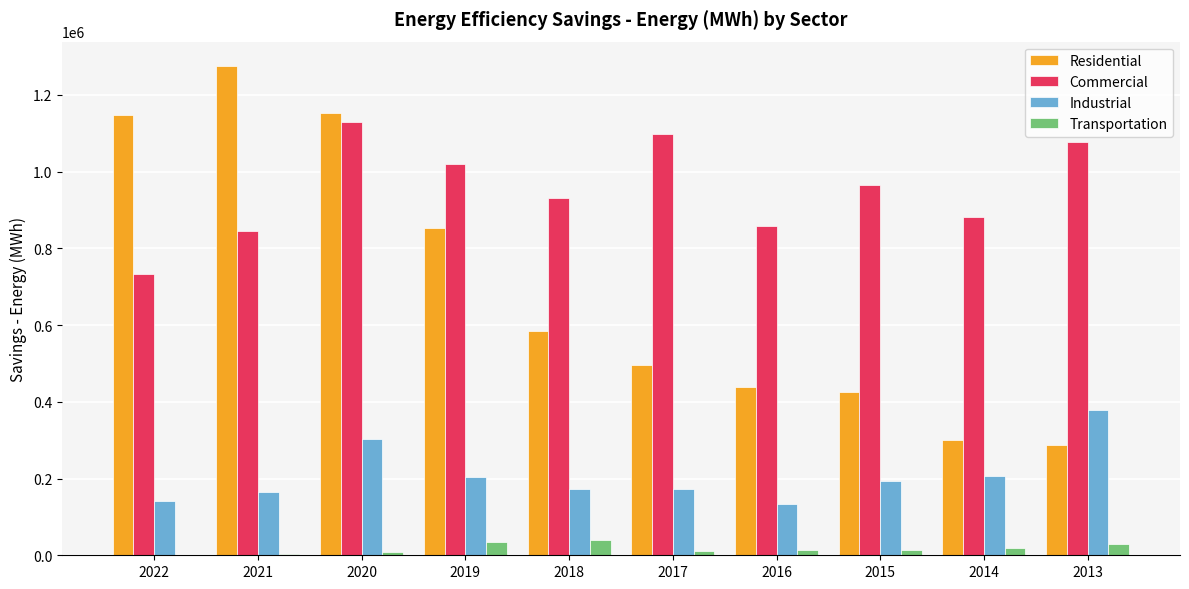

What is the sum of all Transportation values?

174306